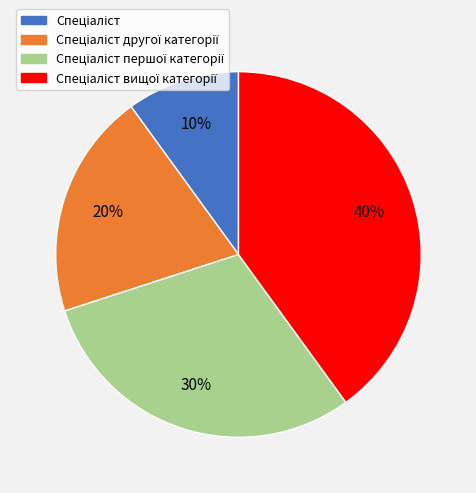

Does any single category account for the majority?

No